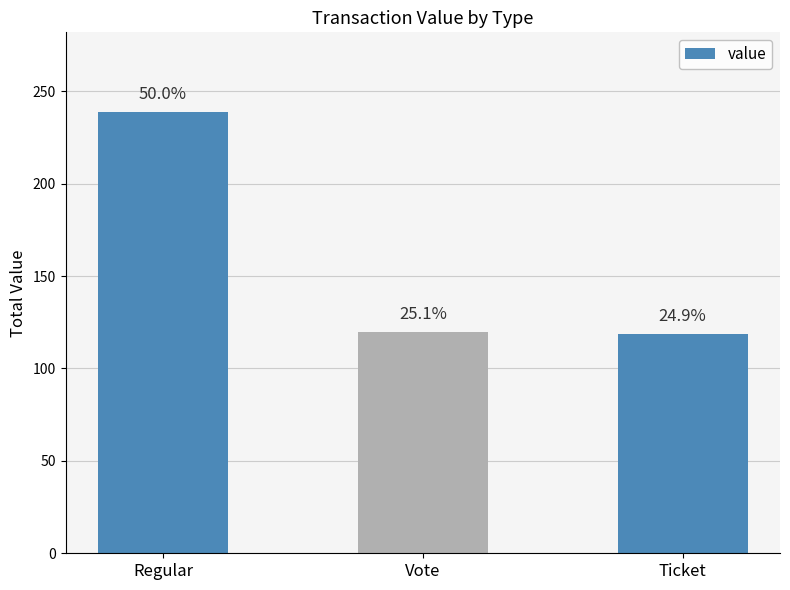

What is the greatest value displayed?

238.9